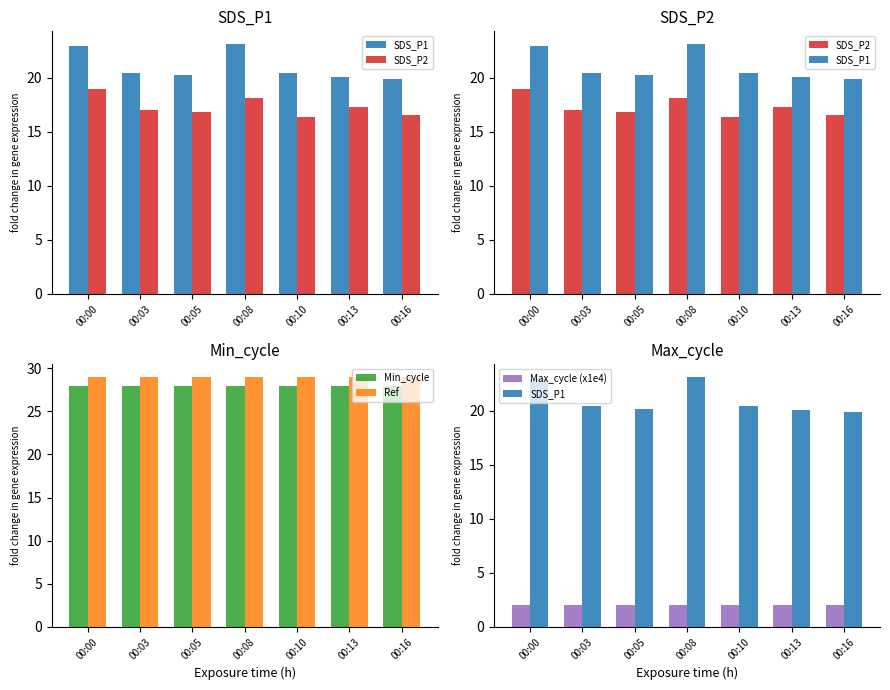

True or false: SDS_P1 has a value of 20.2 at 00:05.

True